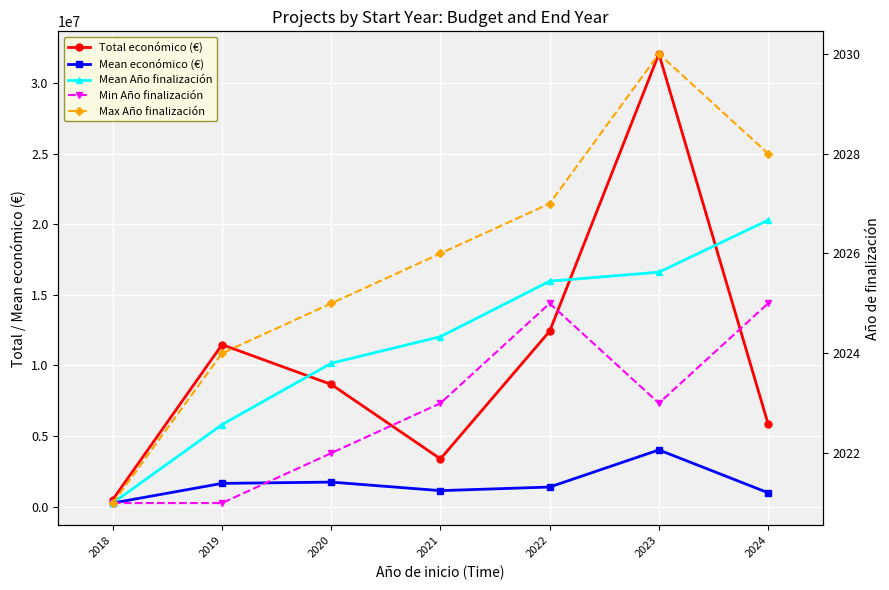

What are all the series names shown in the legend?

Total económico (€), Mean económico (€), Mean Año finalización, Min Año finalización, Max Año finalización